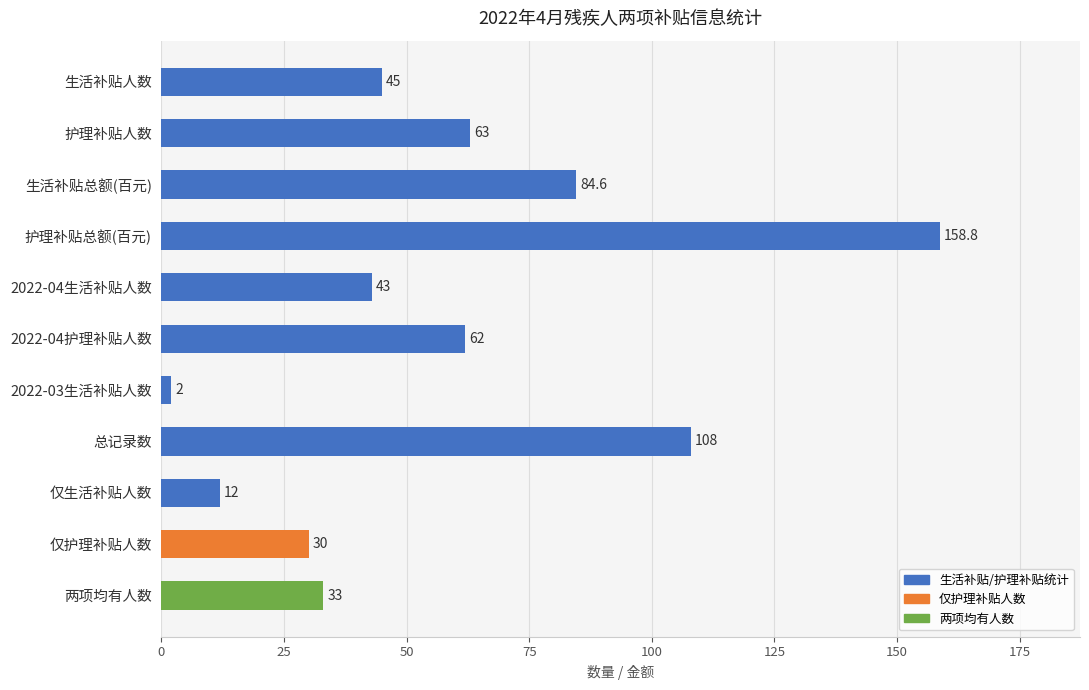

Between 生活补贴人数 and 2022-03生活补贴人数, which is larger?

生活补贴人数